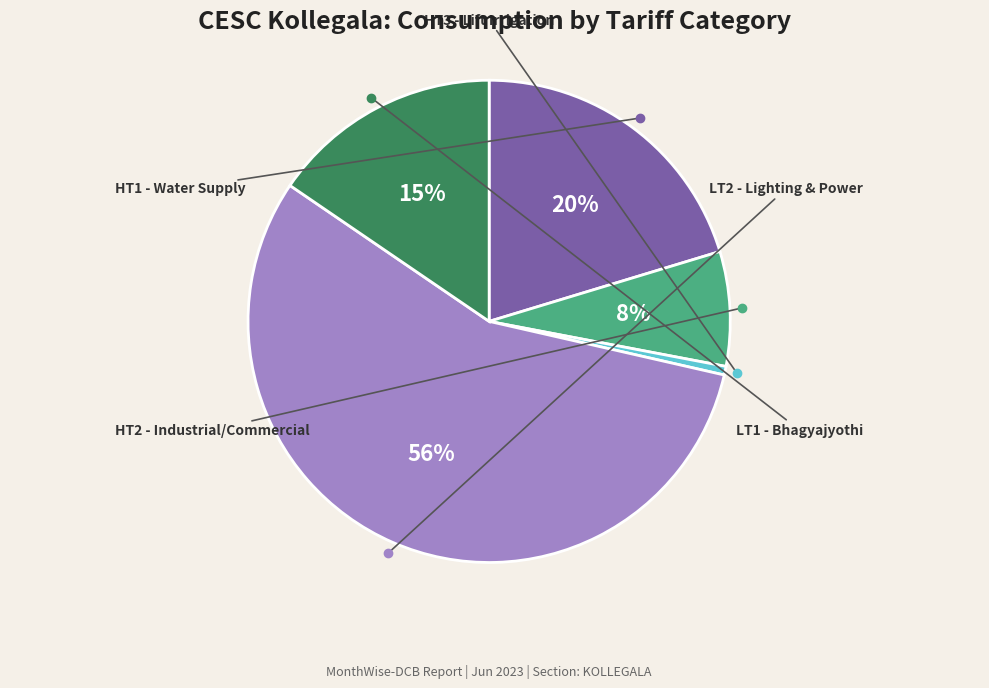

Is there a majority slice in this chart?

Yes